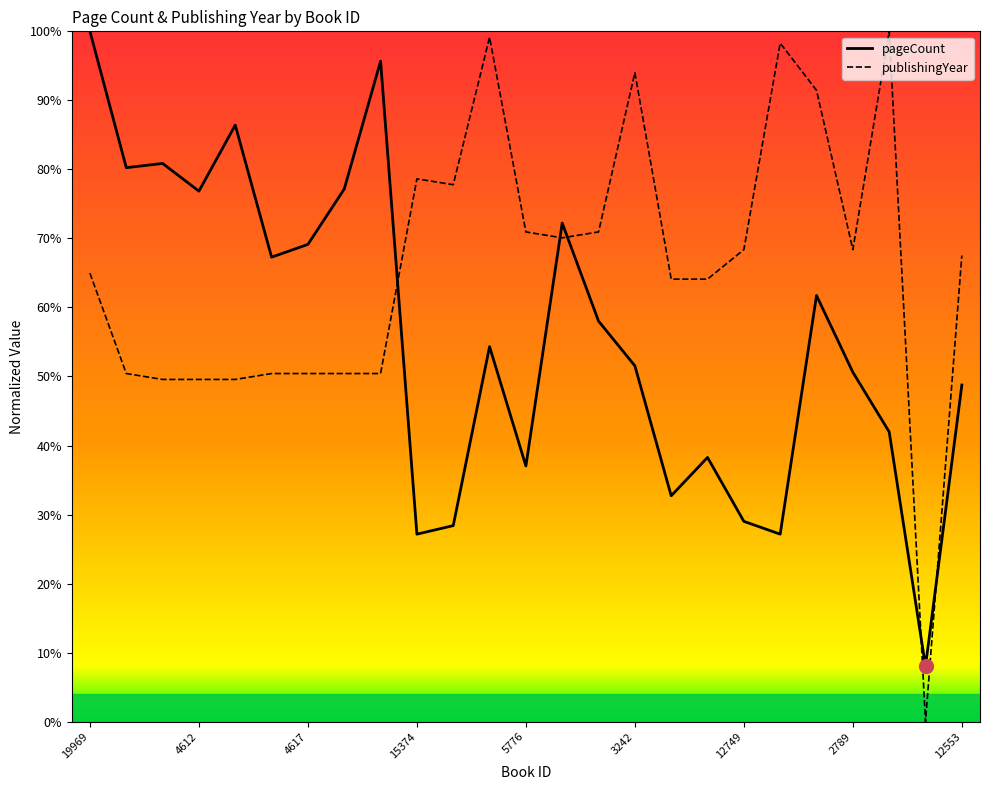

What is the sum of all publishingYear values?

1649.6